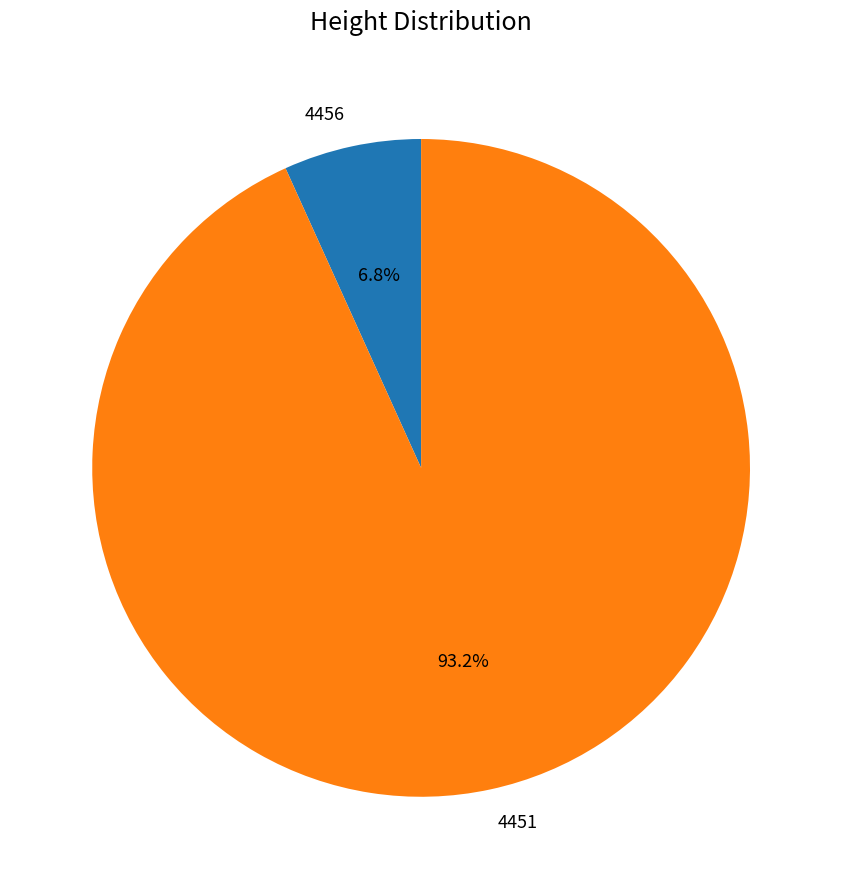

Does 4456 represent more than half of the total?

No